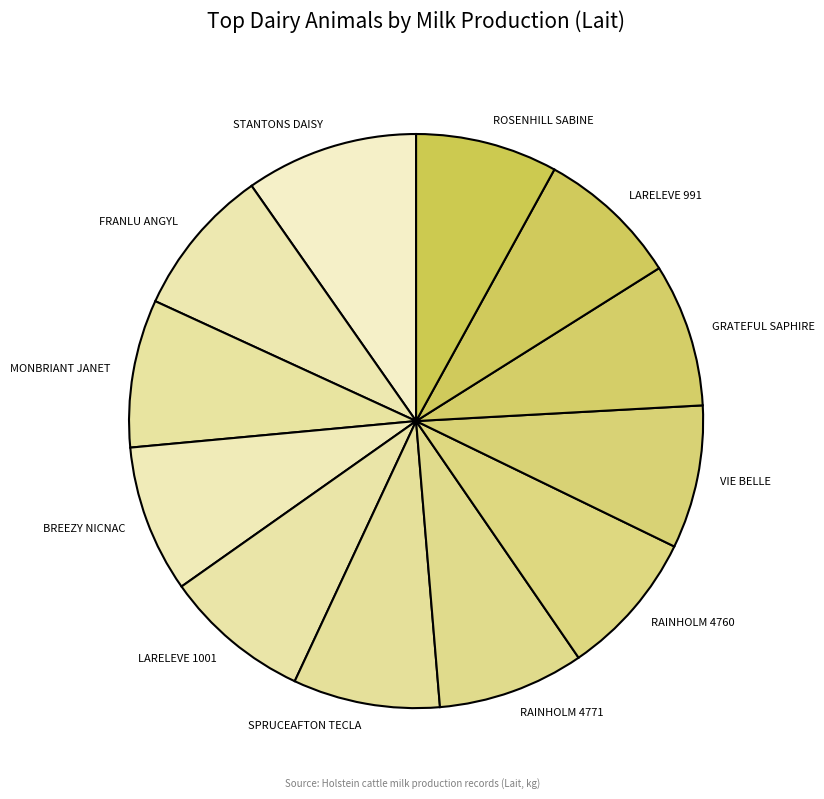

How many segments does this pie chart have?

12